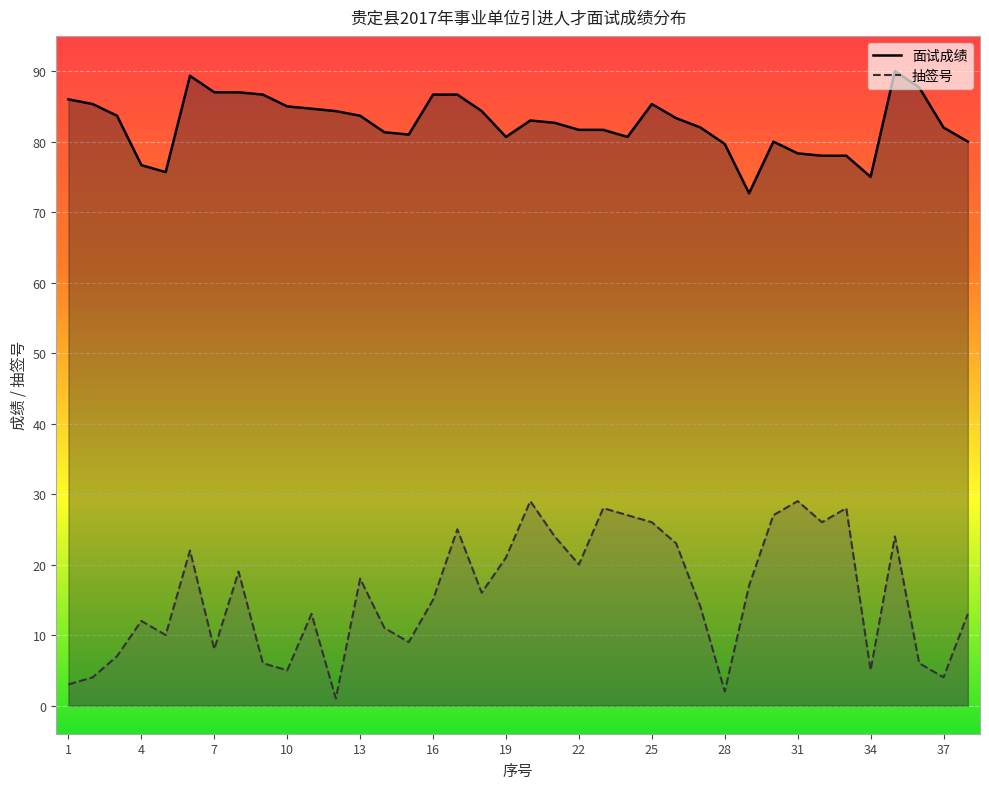

True or false: 抽签号 has a value of 1.1 at 1.

False